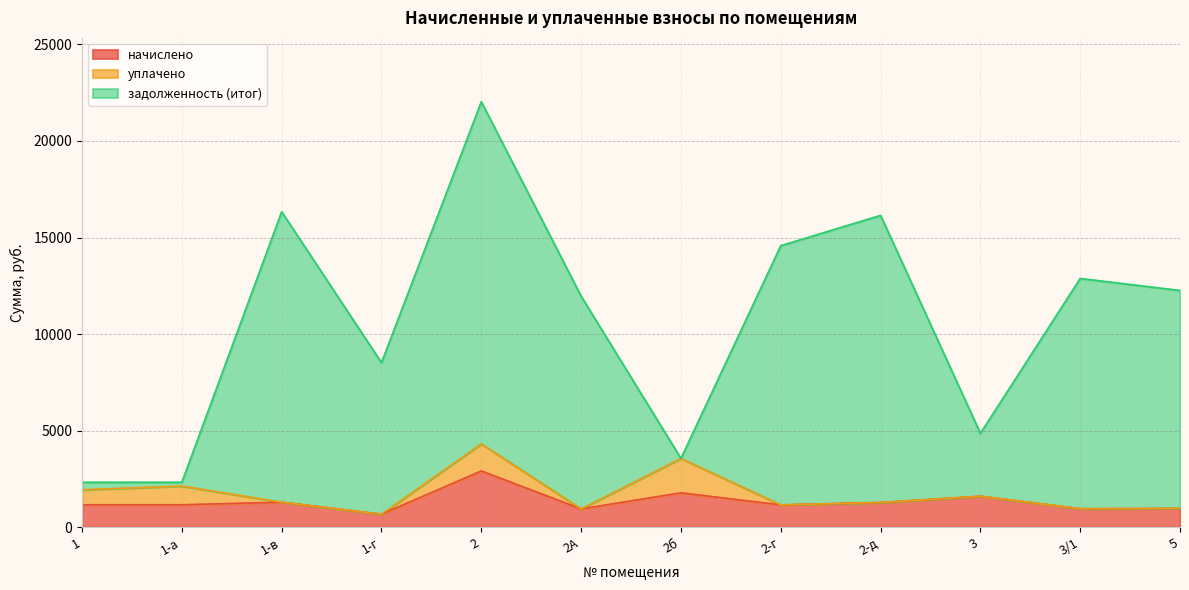

What is the total value across all series at 2А?

11961.3